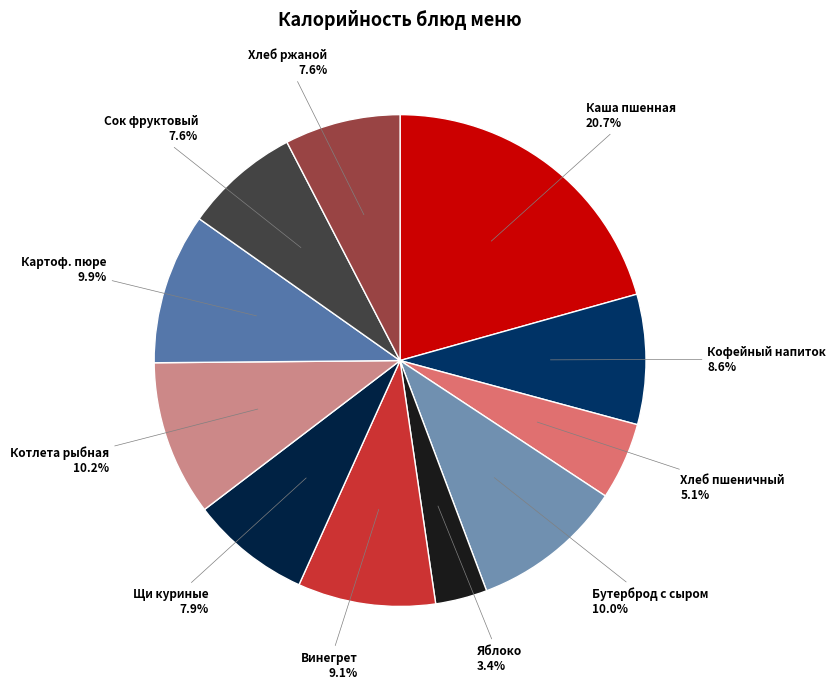

What is the ratio of the value at Бутерброд с сыром to the value at Котлета рыбная?

1.0